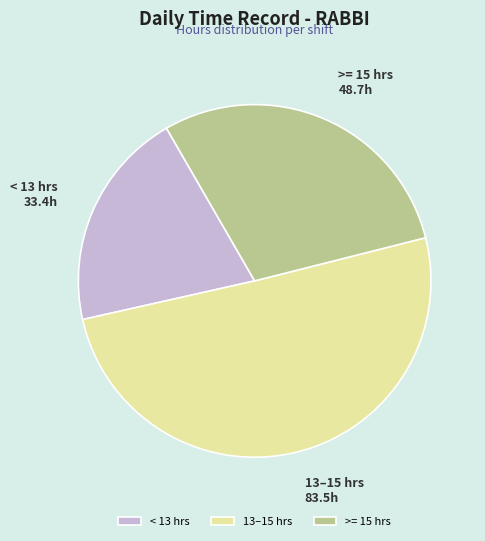

Which has a higher value, >= 15 hrs or < 13 hrs?

>= 15 hrs